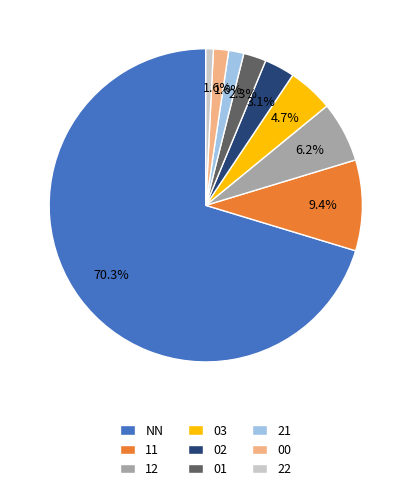

Combined, what portion of the pie is 03 and 01?

7.0%